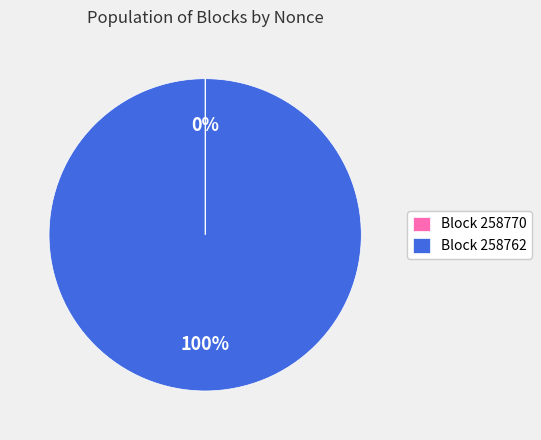

Which category accounts for the majority?

Block 258762